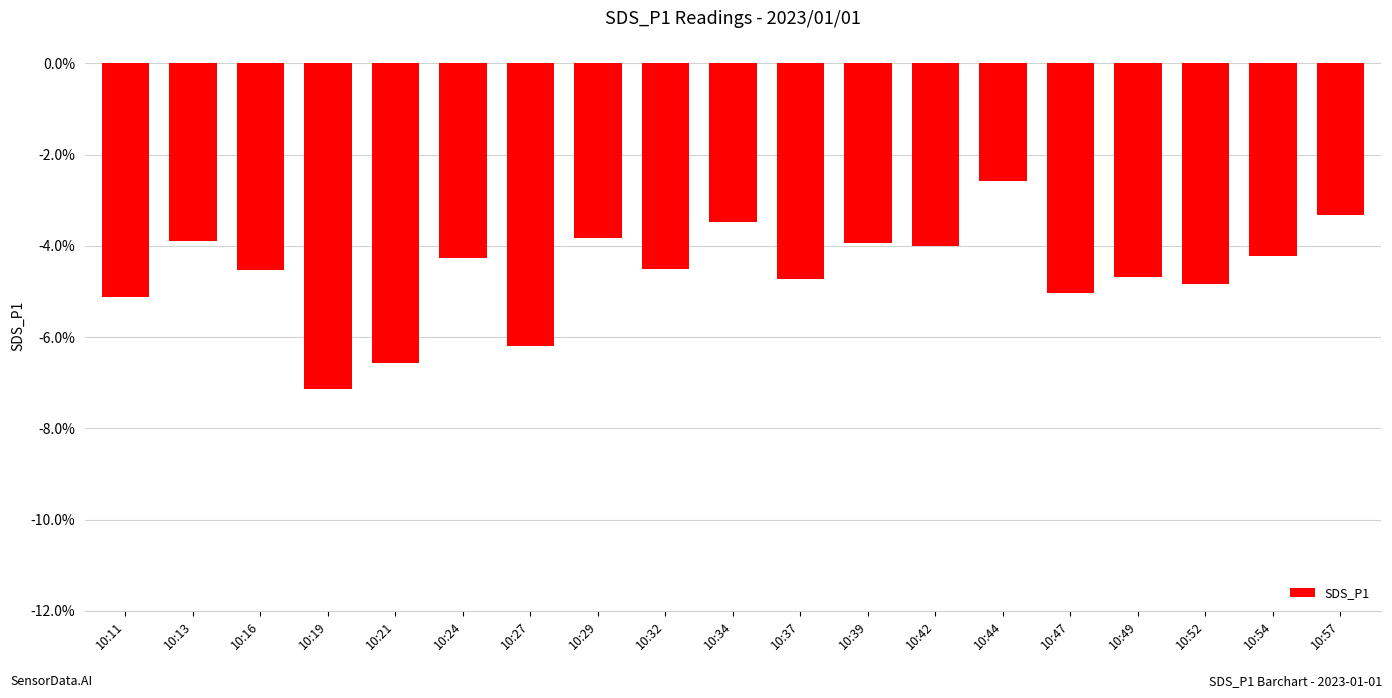

What is the sum of the values at 10:37 and 10:44?

-7.3